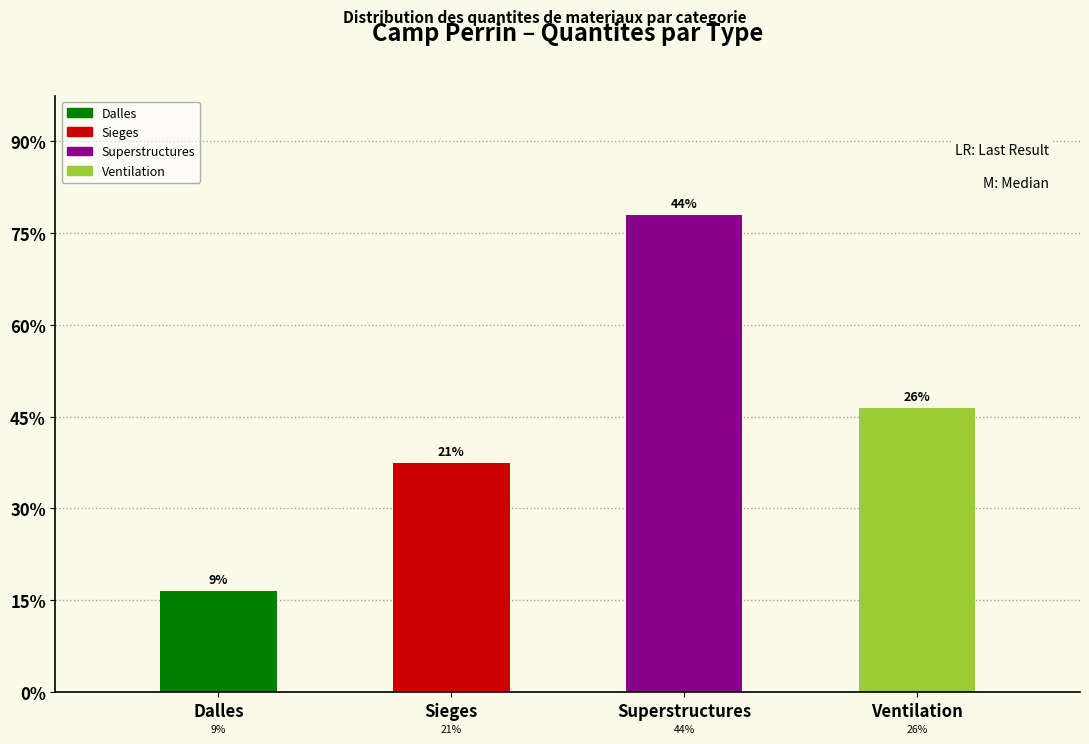

What is the ratio of the value at Ventilation to the value at Sieges?

1.2